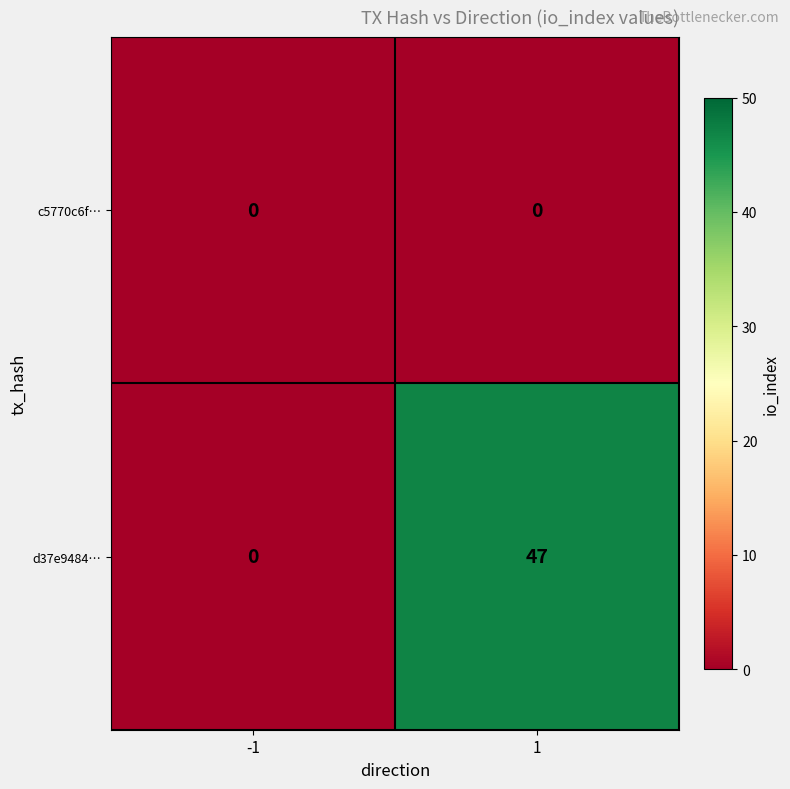

Which series has the widest spread of values?

d37e9484…